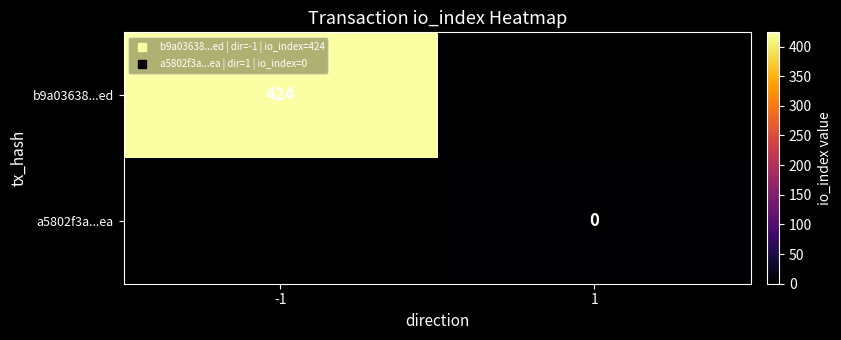

At which label does b9a03638...ed reach its peak?

-1